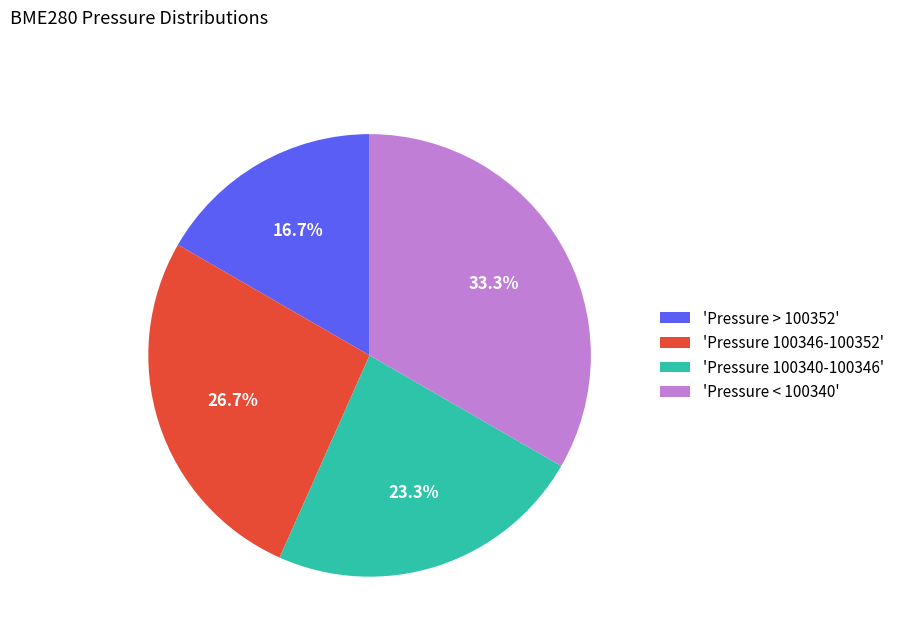

Rank the categories by value from highest to lowest.

'Pressure < 100340', 'Pressure 100346-100352', 'Pressure 100340-100346', 'Pressure > 100352'